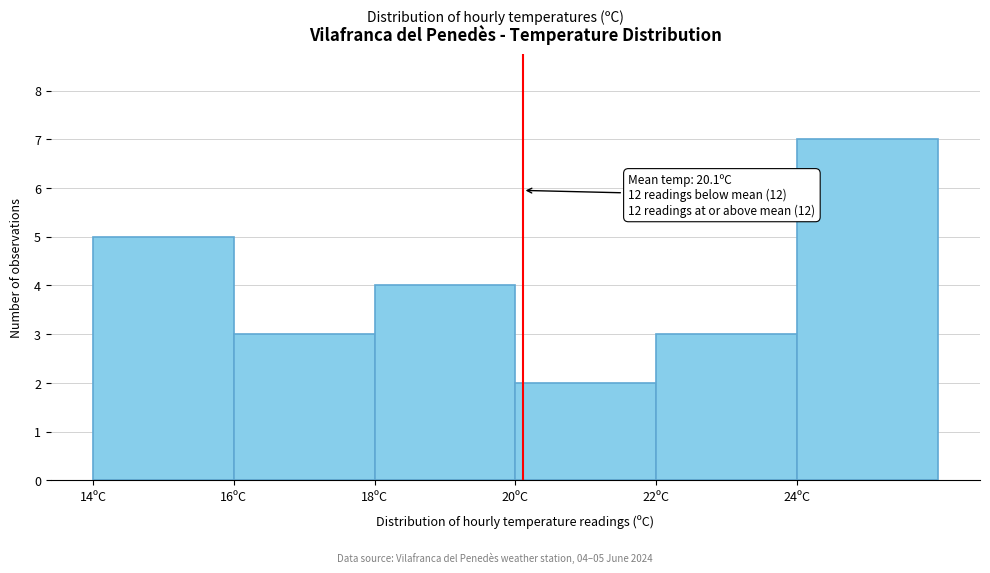

Over which range of the x-axis is the bar tallest?

24 to 26